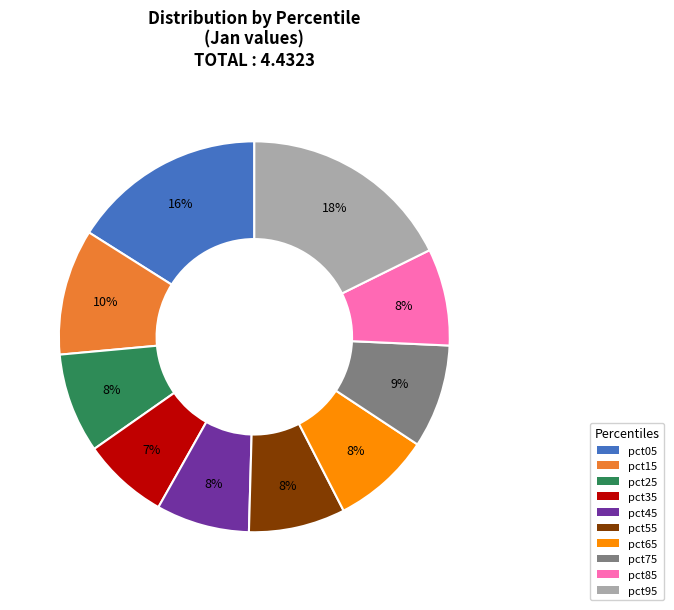

Between pct85 and pct35, which is larger?

pct85